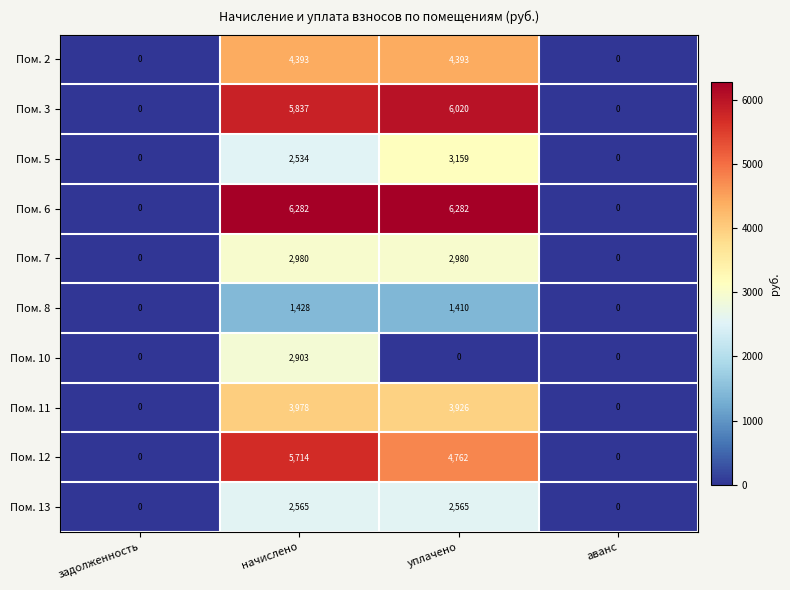

At which category is the sum across all series the highest?

начислено